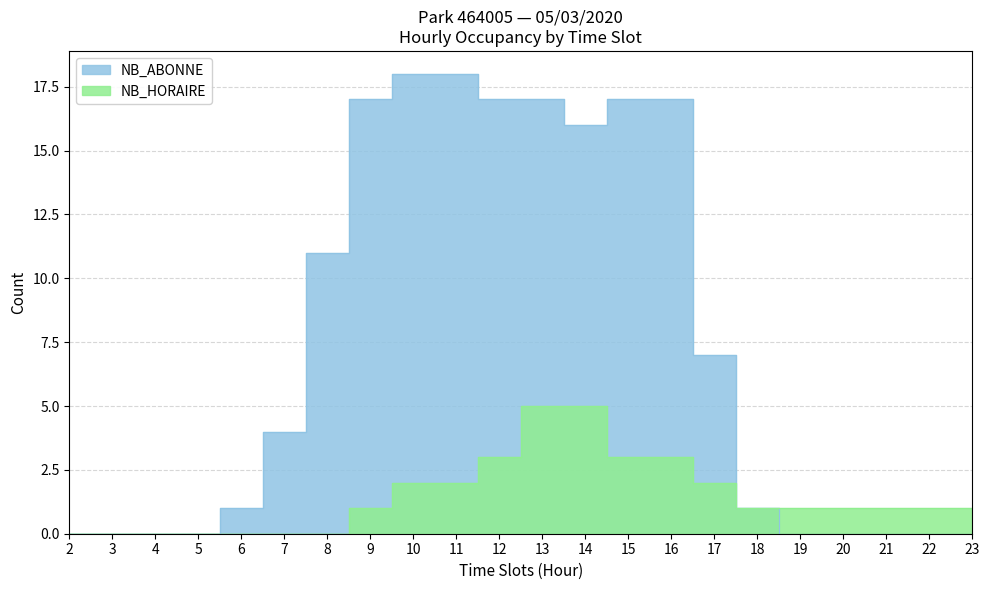

Which has a higher value, 21 or 9?

9